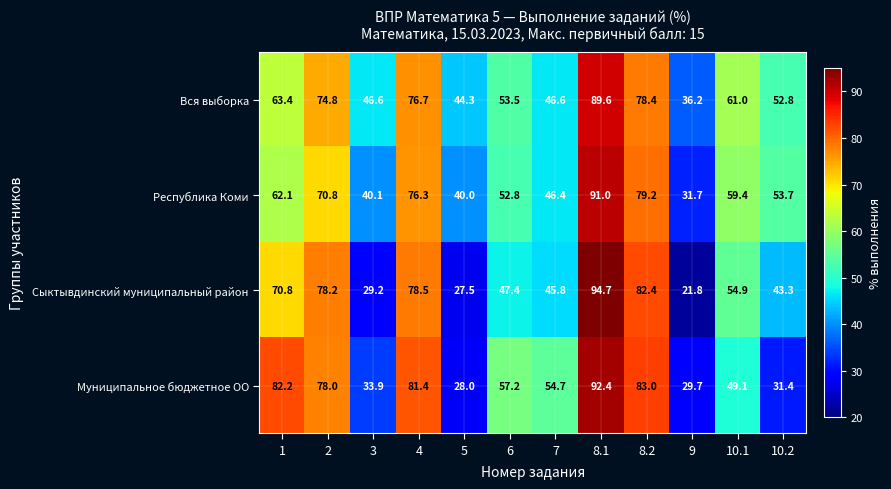

What is the approximate value of Сыктывдинский муниципальный район at 6?

47.4